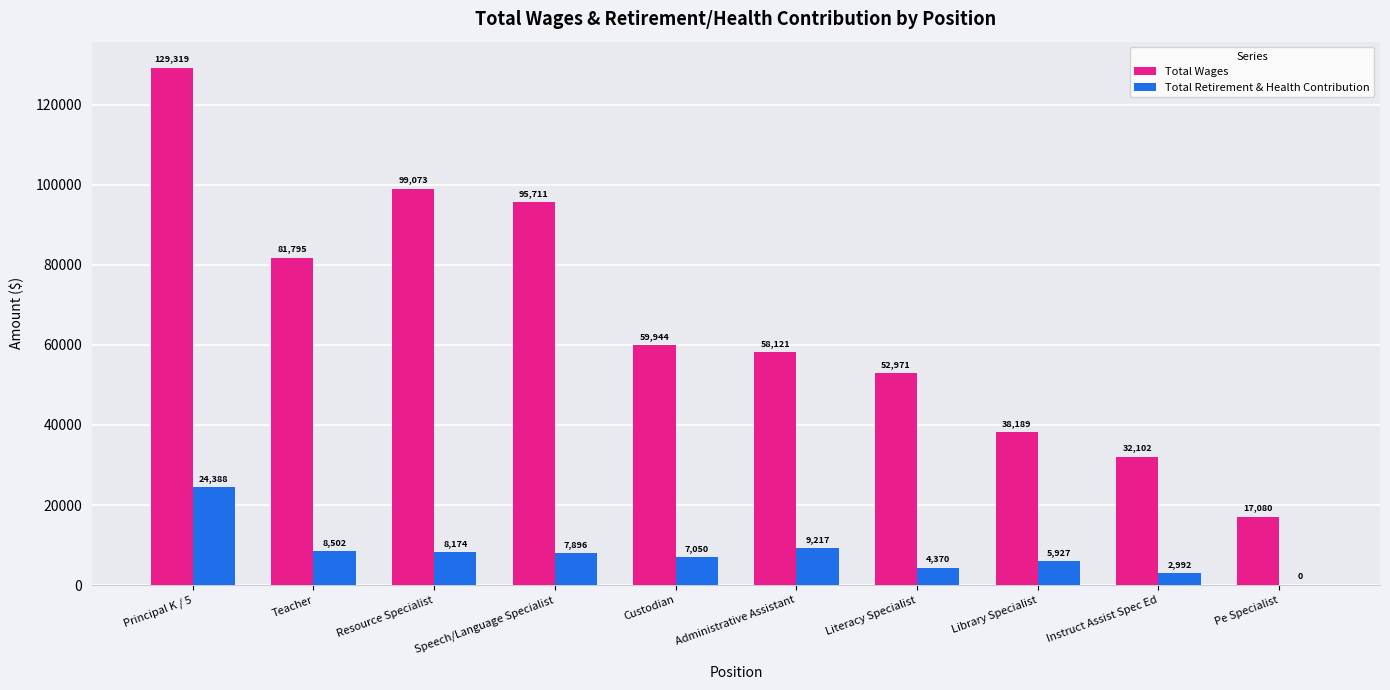

What is the sum of the Total Wages values at Principal K / 5 and Literacy Specialist?

182290.0